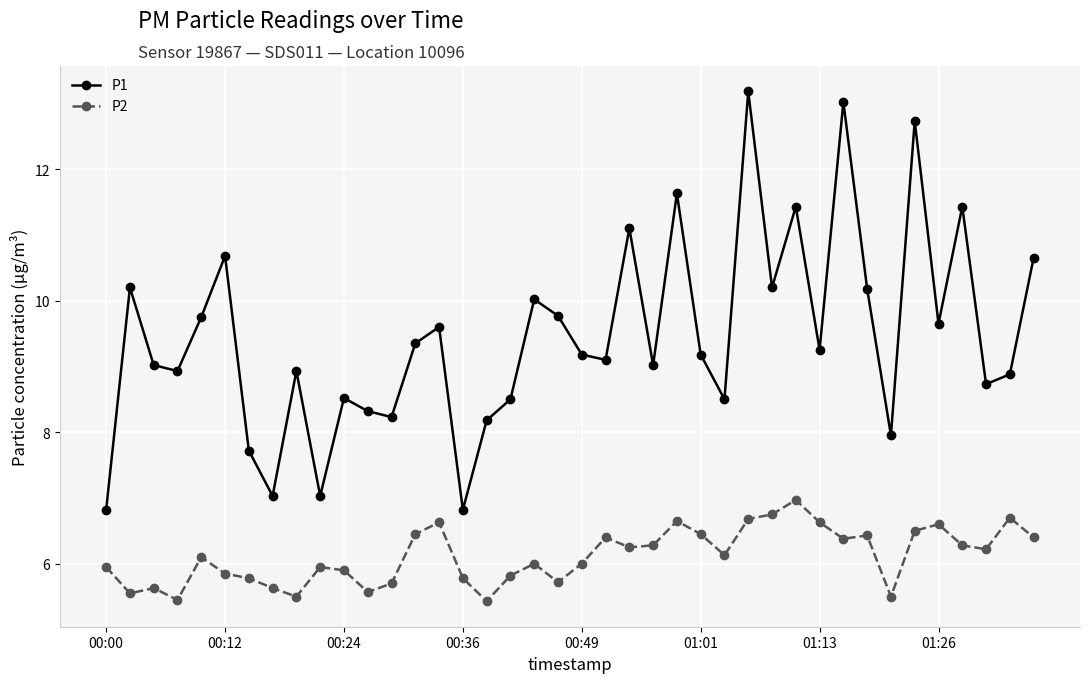

Which series has the widest spread of values?

P1